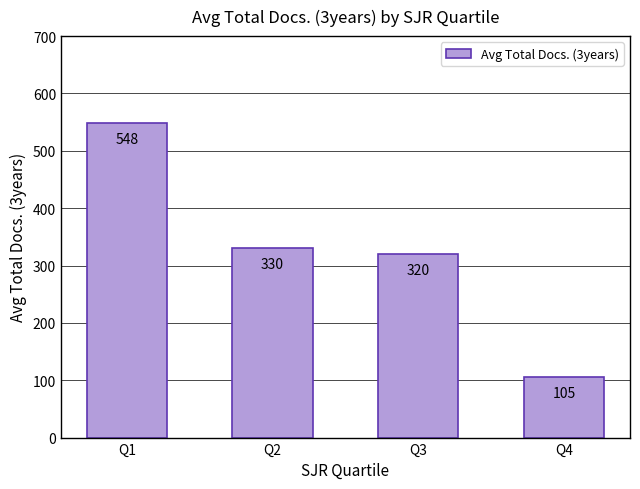

Between Q4 and Q3, which is larger?

Q3